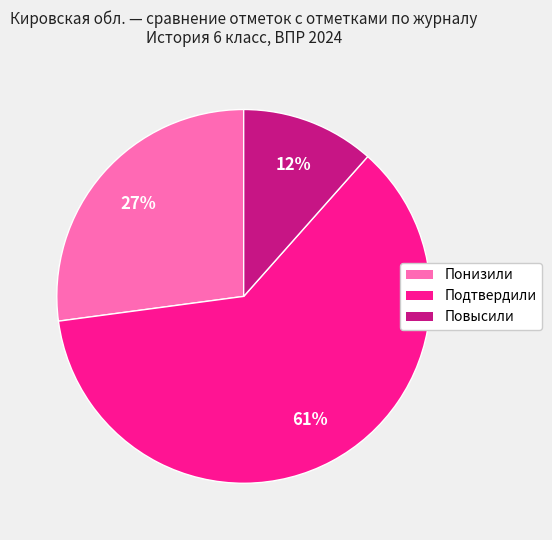

To the nearest percent, what is the combined percentage of Подтвердили and Понизили?

88%